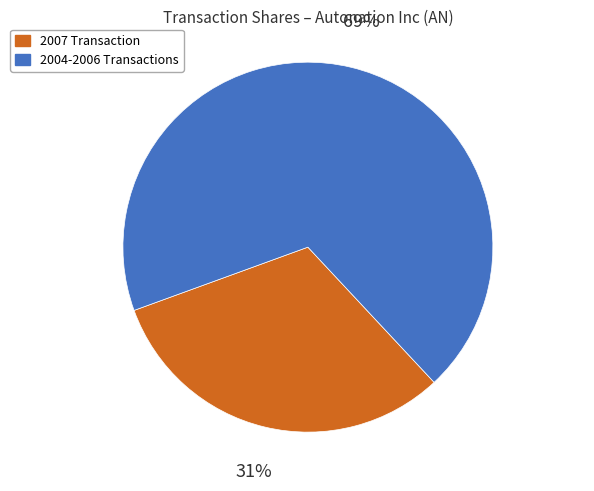

Does any single category account for the majority?

Yes